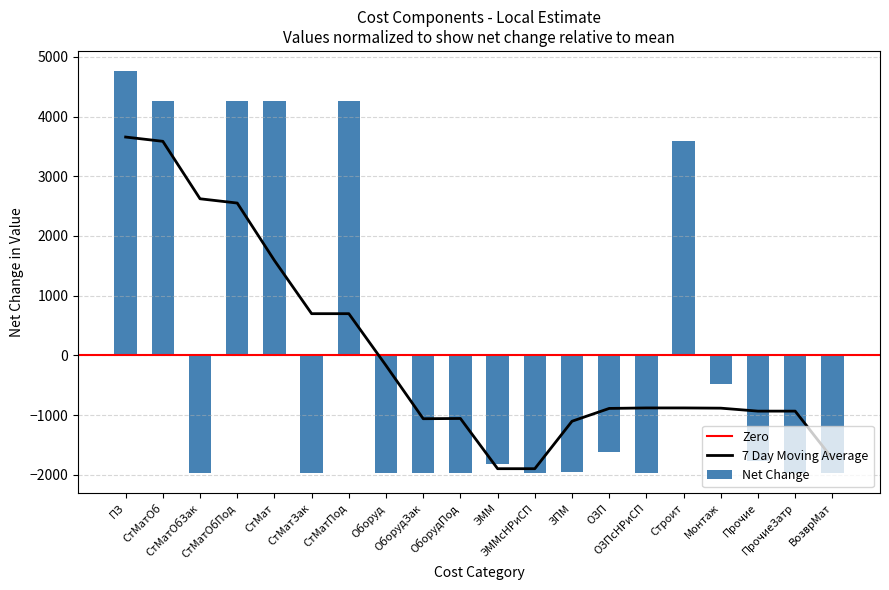

What is the difference between the maximum and minimum values?

6736.0